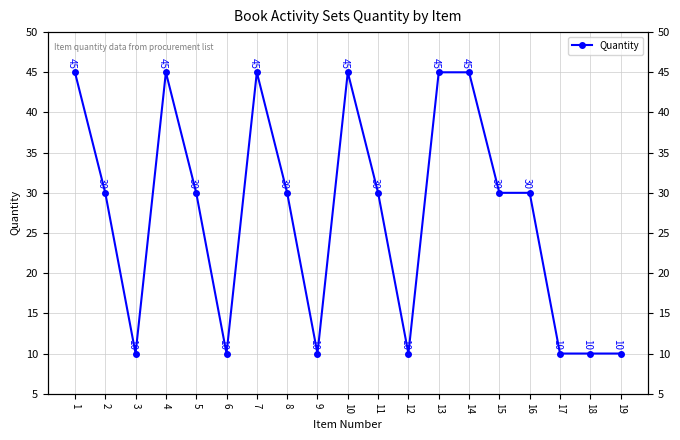

The chart shows a value of 45 at 1. True or false?

True